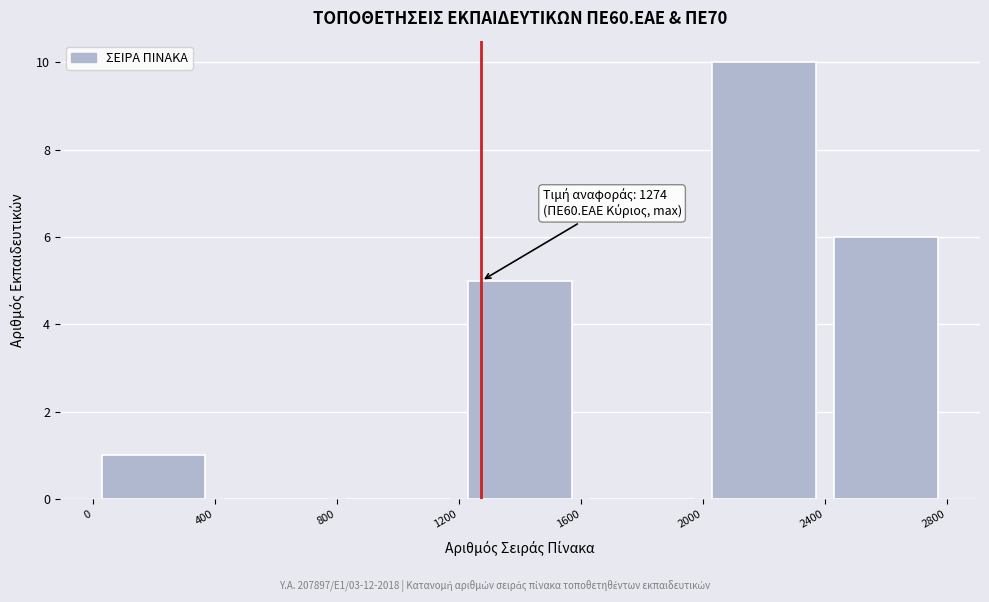

Which range on the x-axis has the tallest bar?

2000 to 2400